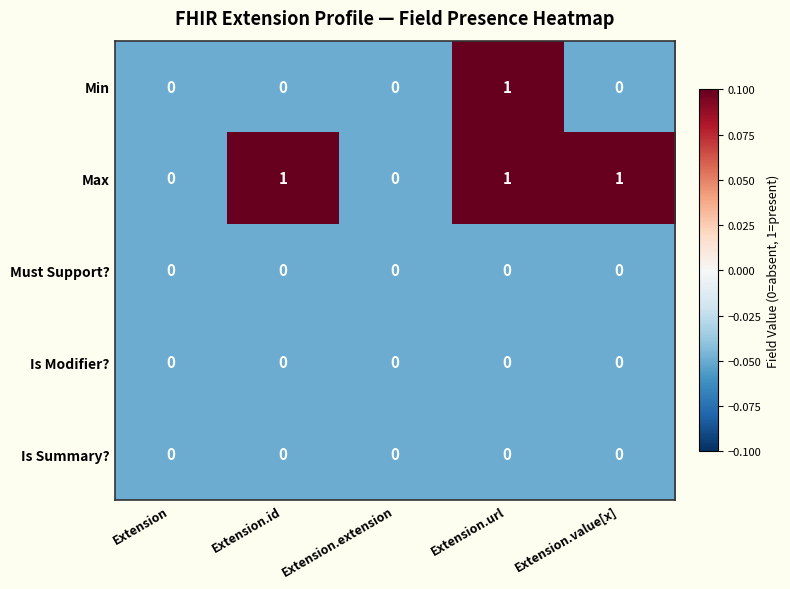

At which category is the sum across all series the highest?

Extension.url